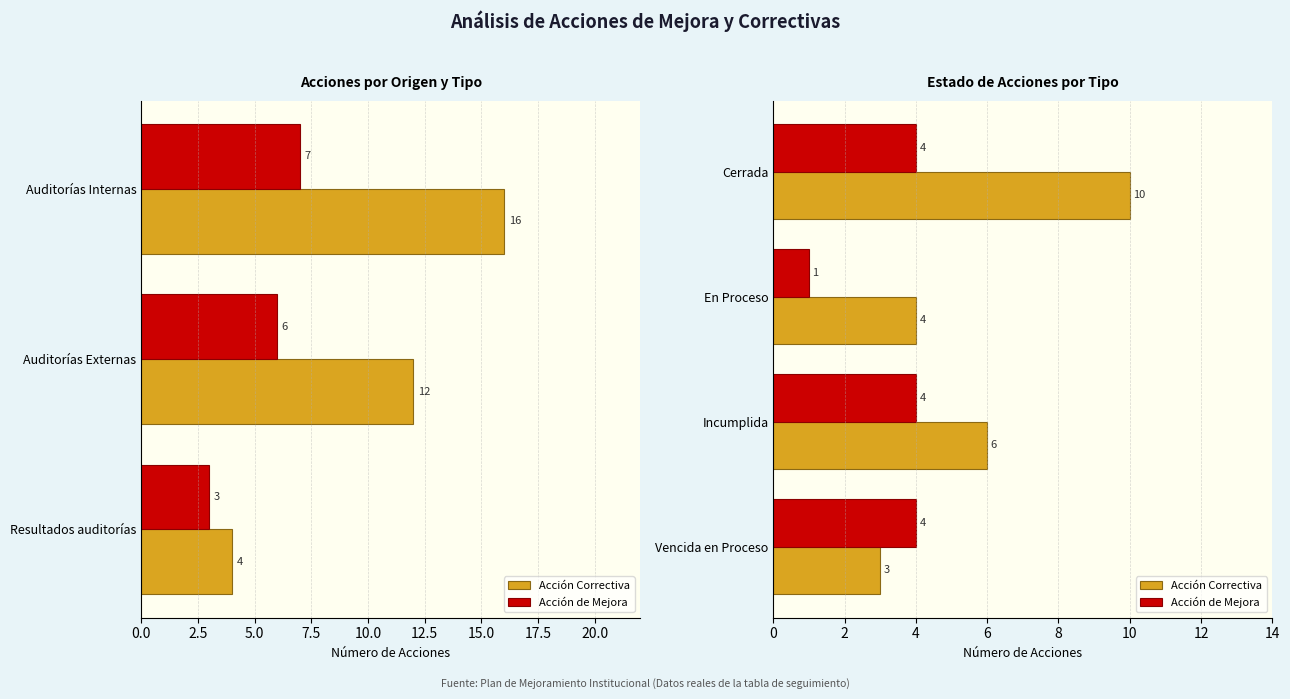

What is the sum of all Acción de Mejora values?

13